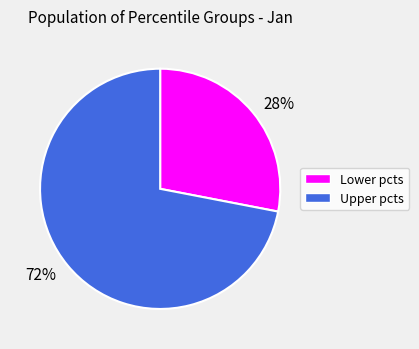

To the nearest percent, what is the average slice percentage?

50%